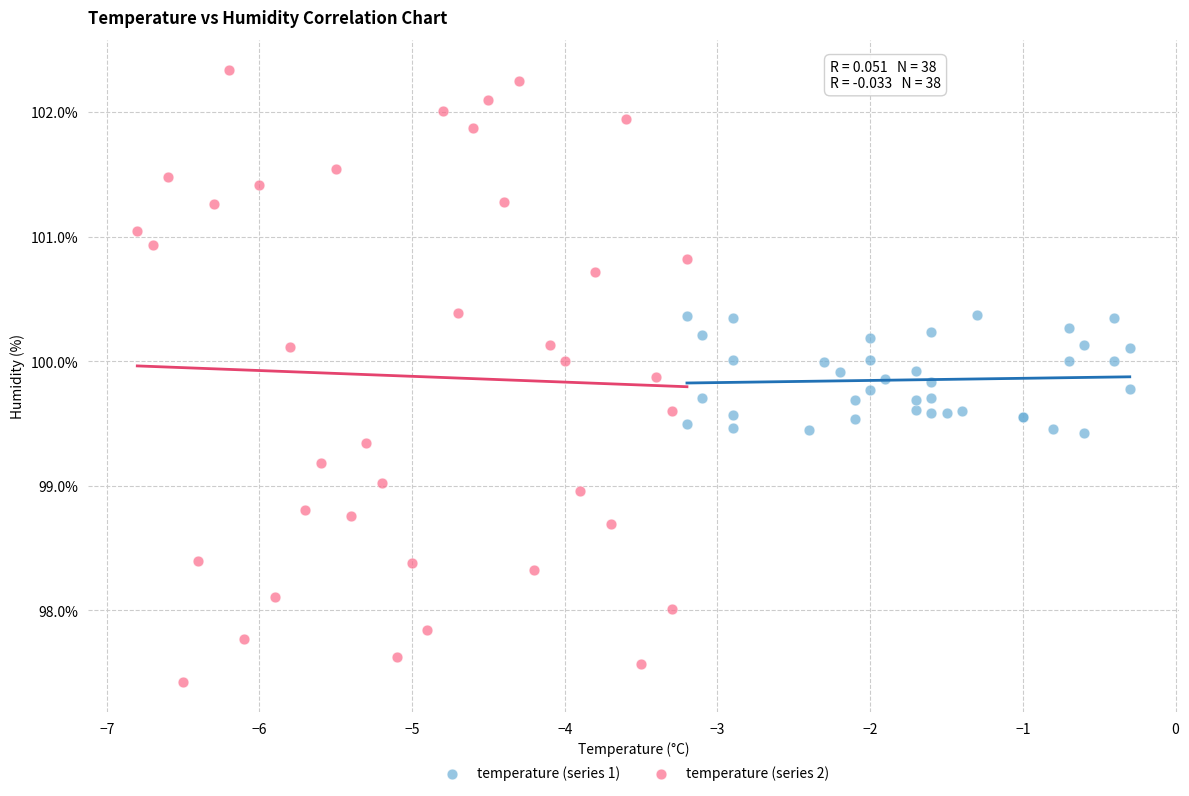

Which series reaches the maximum Y coordinate?

temperature (series 2)